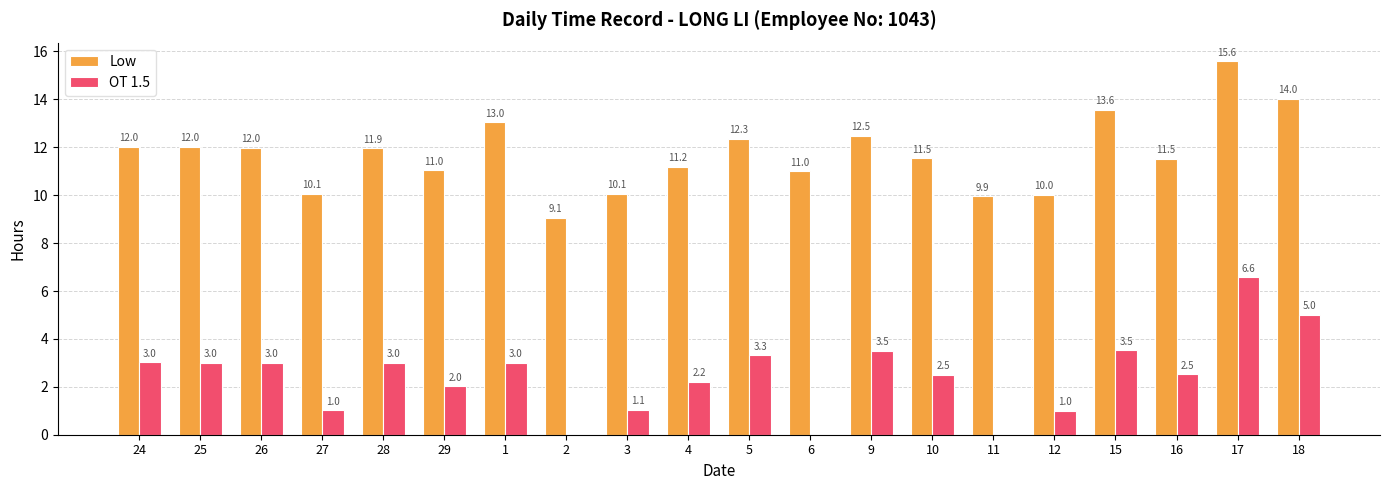

Which category has the highest value across all series?

17